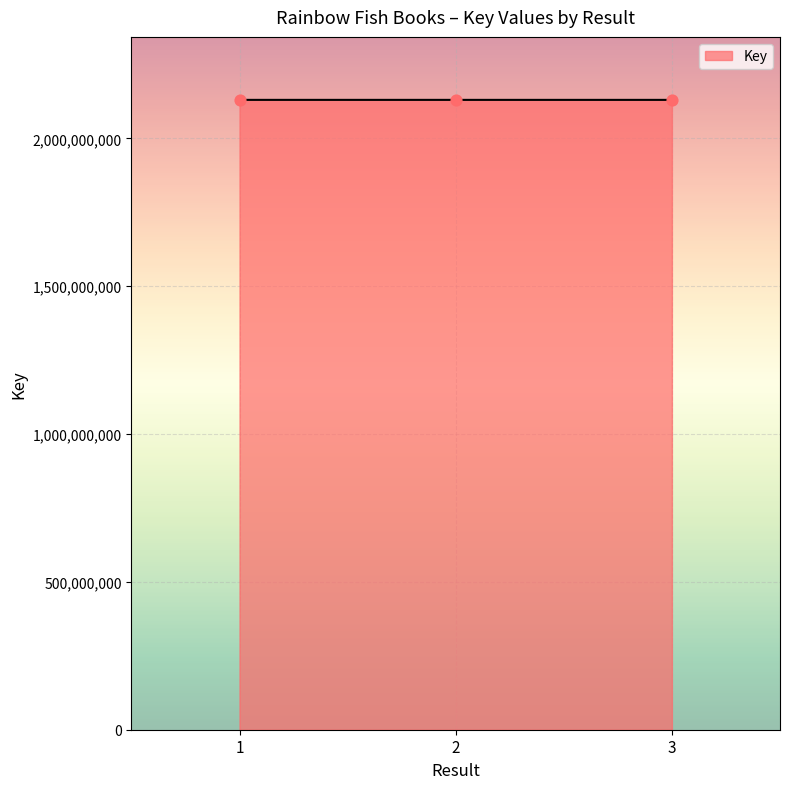

Approximately how many times larger is the value at 1 compared to 2?

1.0